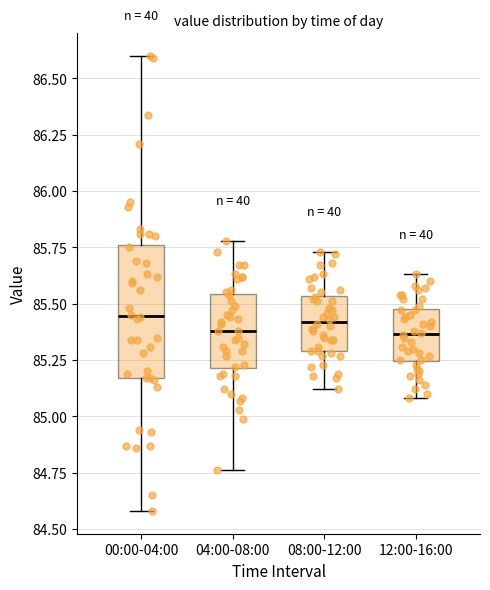

Which box is the tallest, from its lower edge to its upper edge?

00:00-04:00